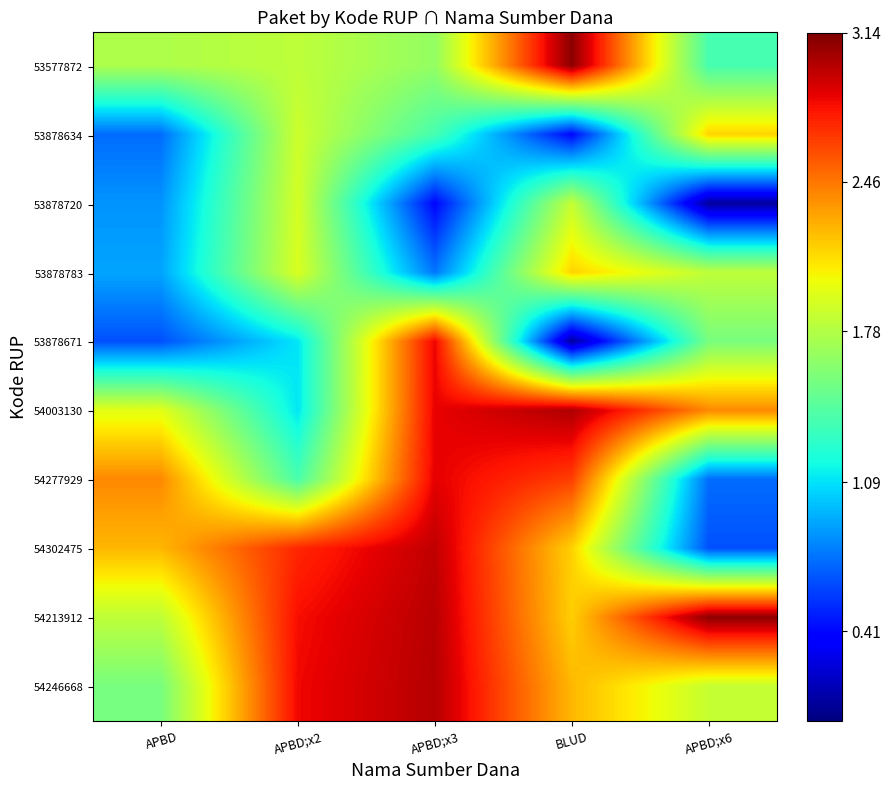

Which series has the largest range (max minus min)?

53878671